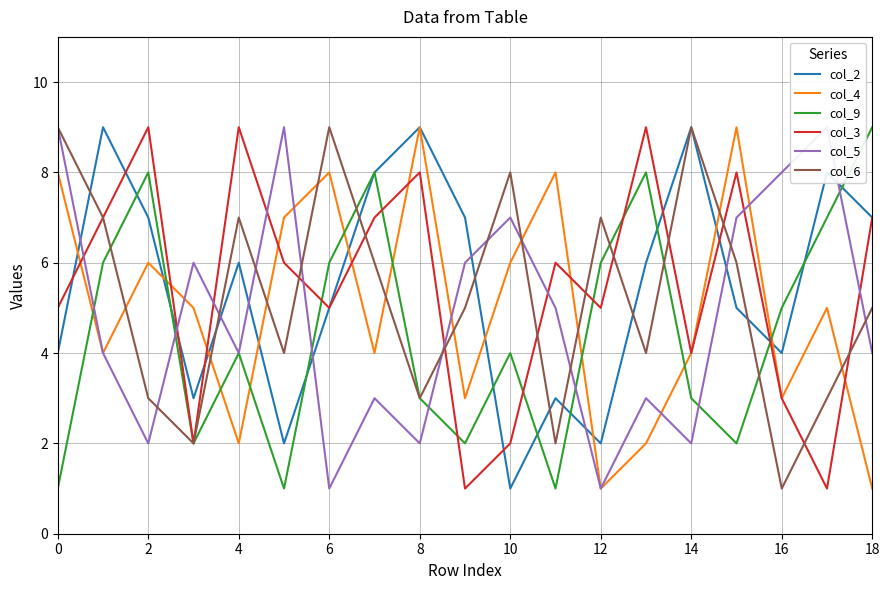

The col_9 series shows 3 at 16. True or false?

False